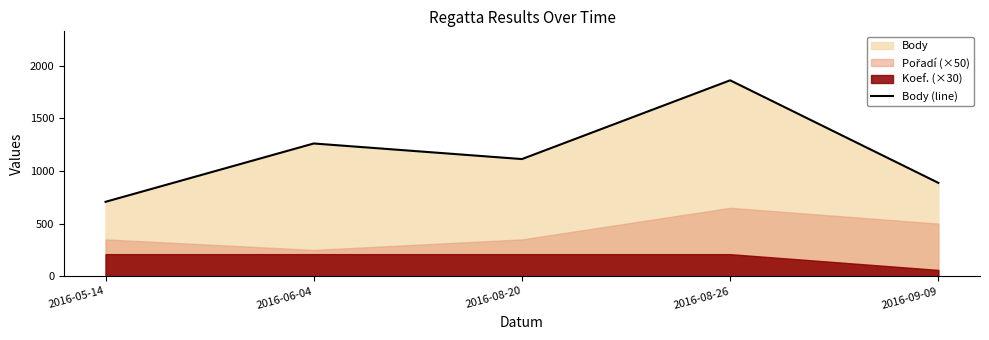

What is the greatest value displayed?

1861